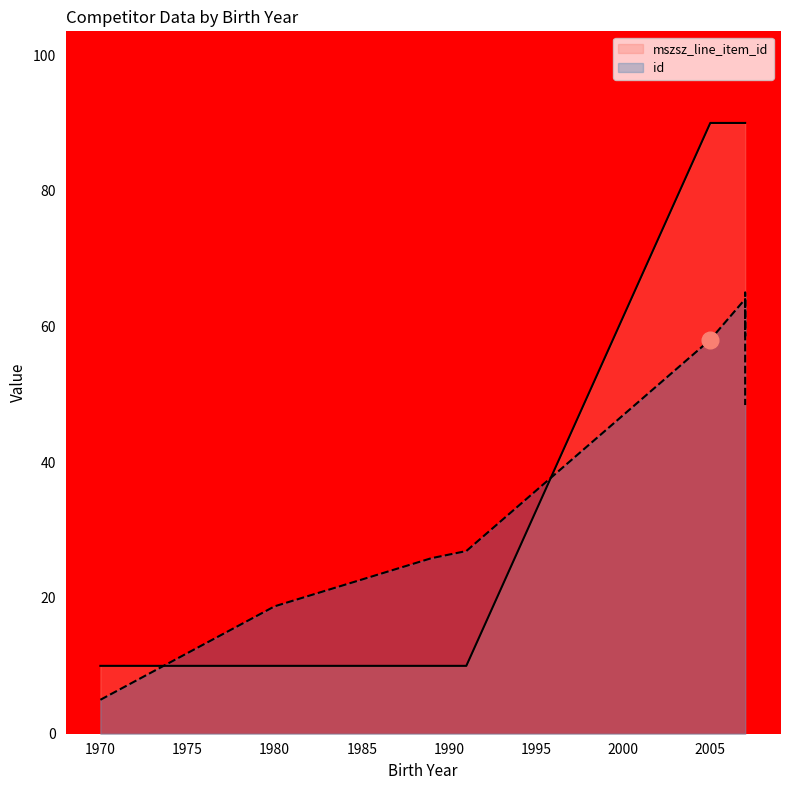

What is the approximate value at 2005, to the nearest 10?

90